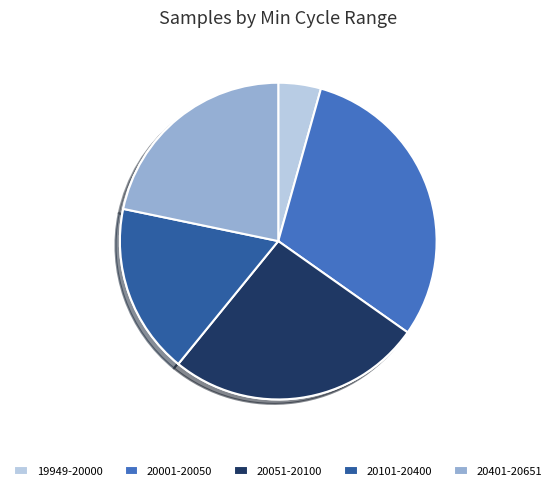

Does any single category account for the majority?

No